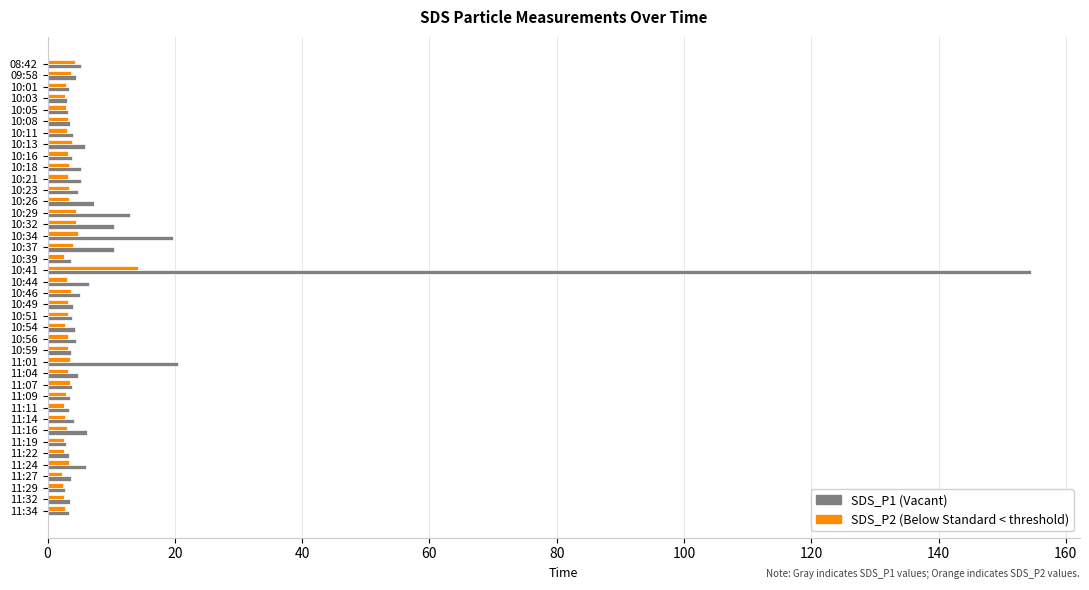

Which label corresponds to the largest value in the chart?

10:41